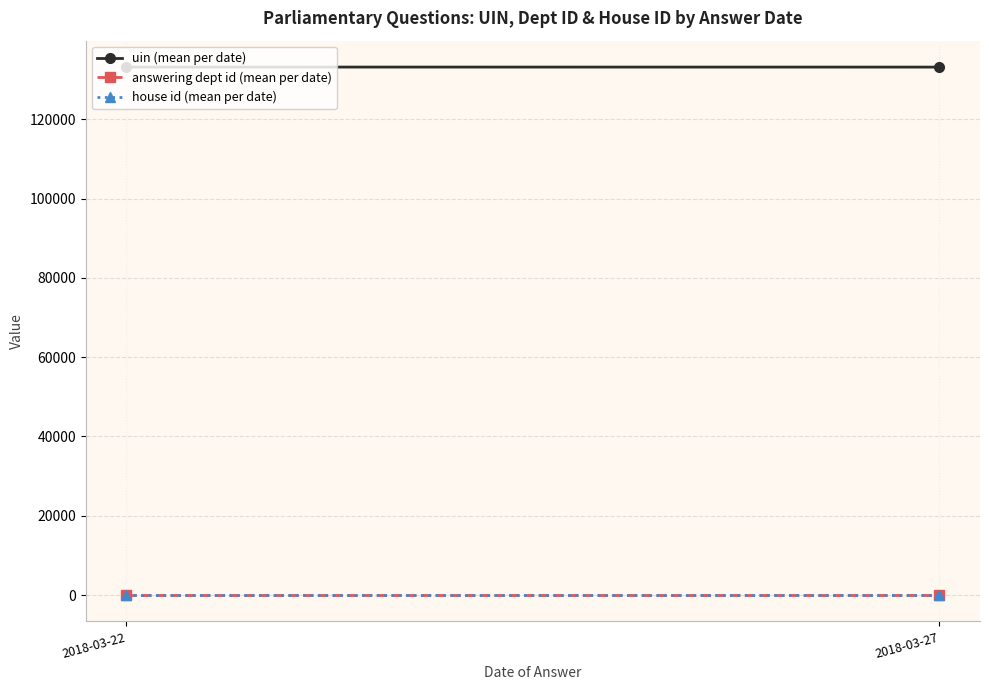

What is the sum of all uin (mean per date) values?

266375.4